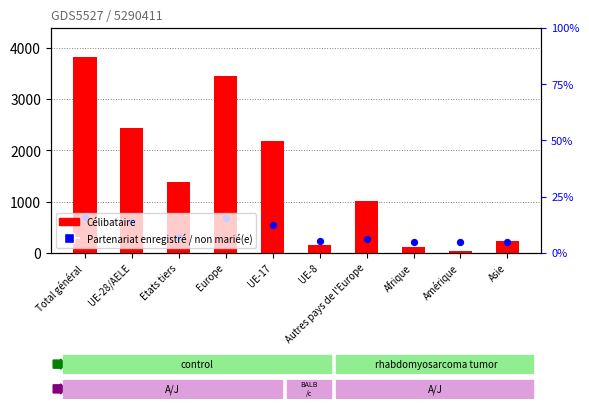

Which series has the largest total across all categories?

Célibataire